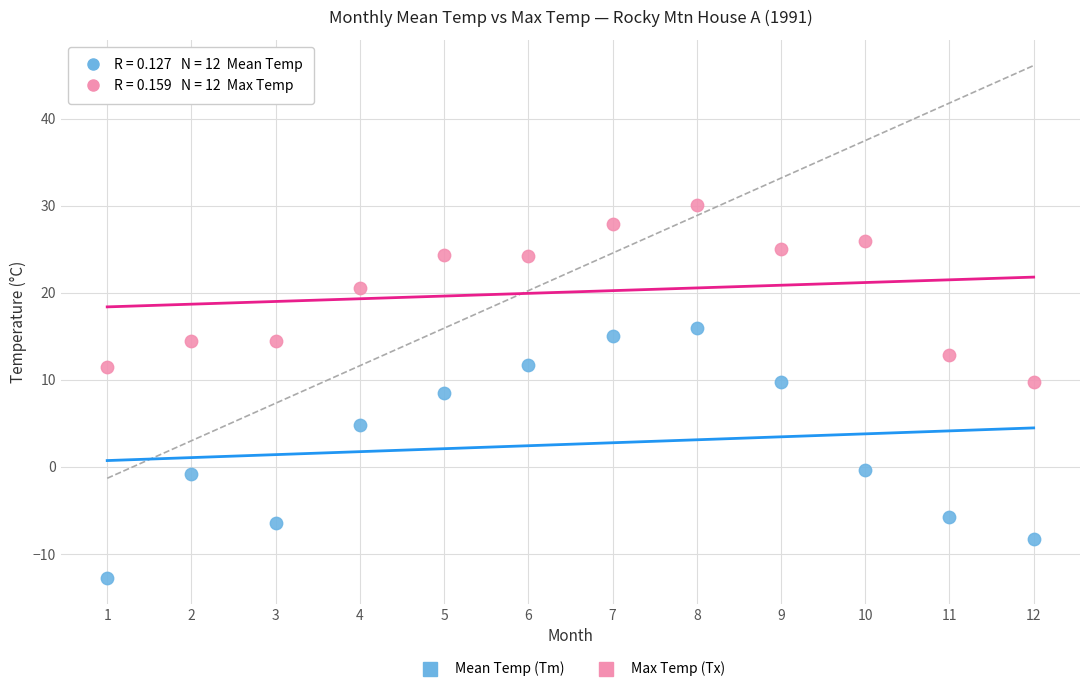

Which series reaches the minimum Y coordinate?

Mean Temp (Tm)